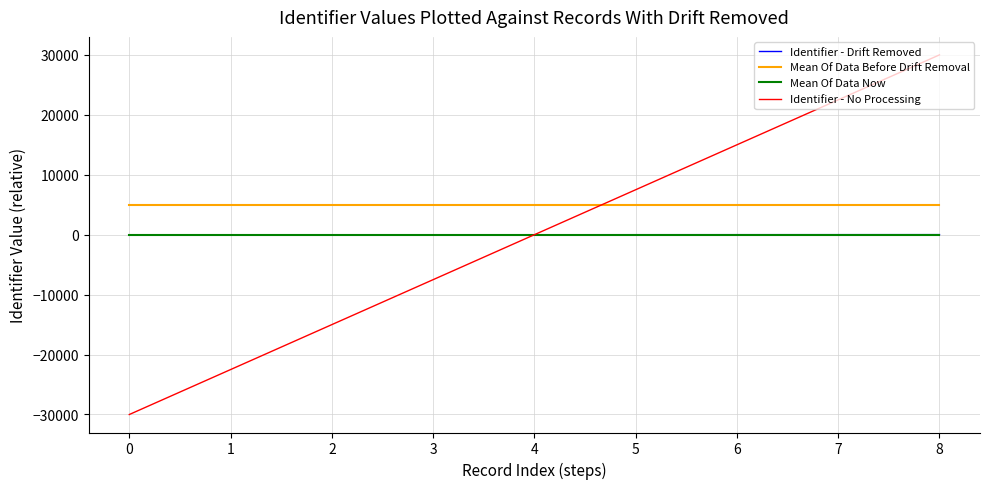

What is the lowest value of the Identifier - No Processing series?

-30011.4